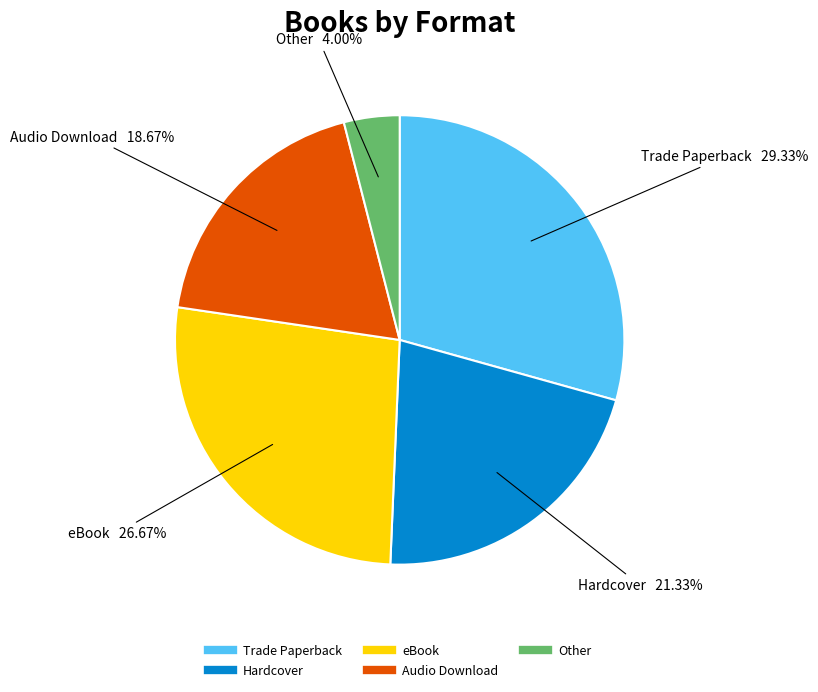

True or false: Trade Paperback accounts for 22% of the total.

False